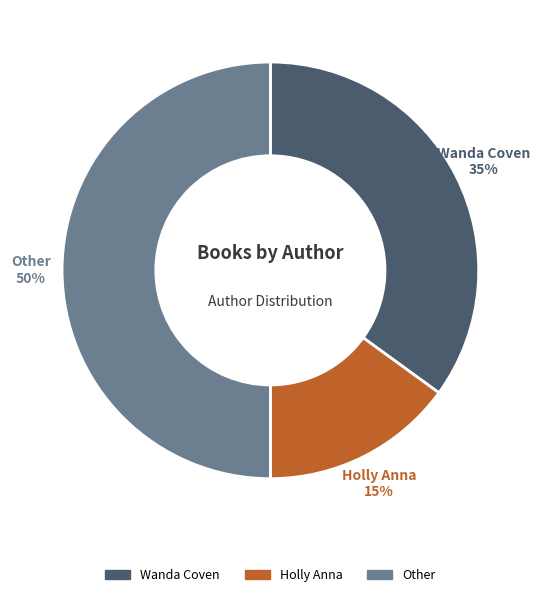

To the nearest percent, what is the difference between the largest and smallest slice percentages?

35%